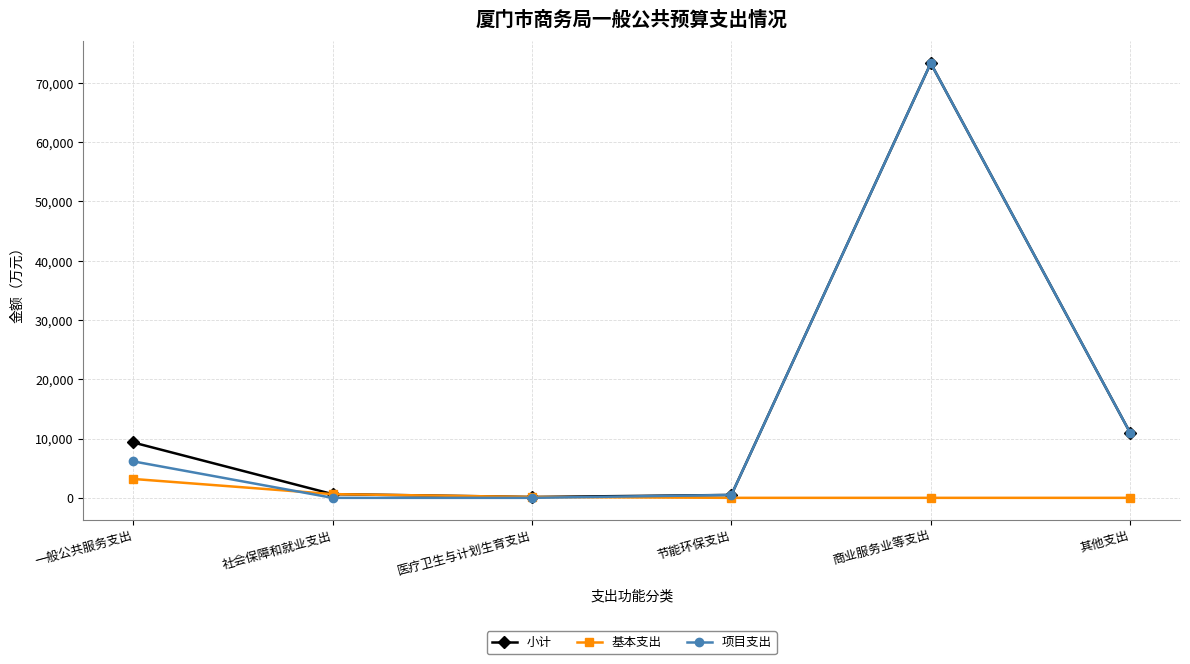

What is the total value across all series at 一般公共服务支出?

18681.8